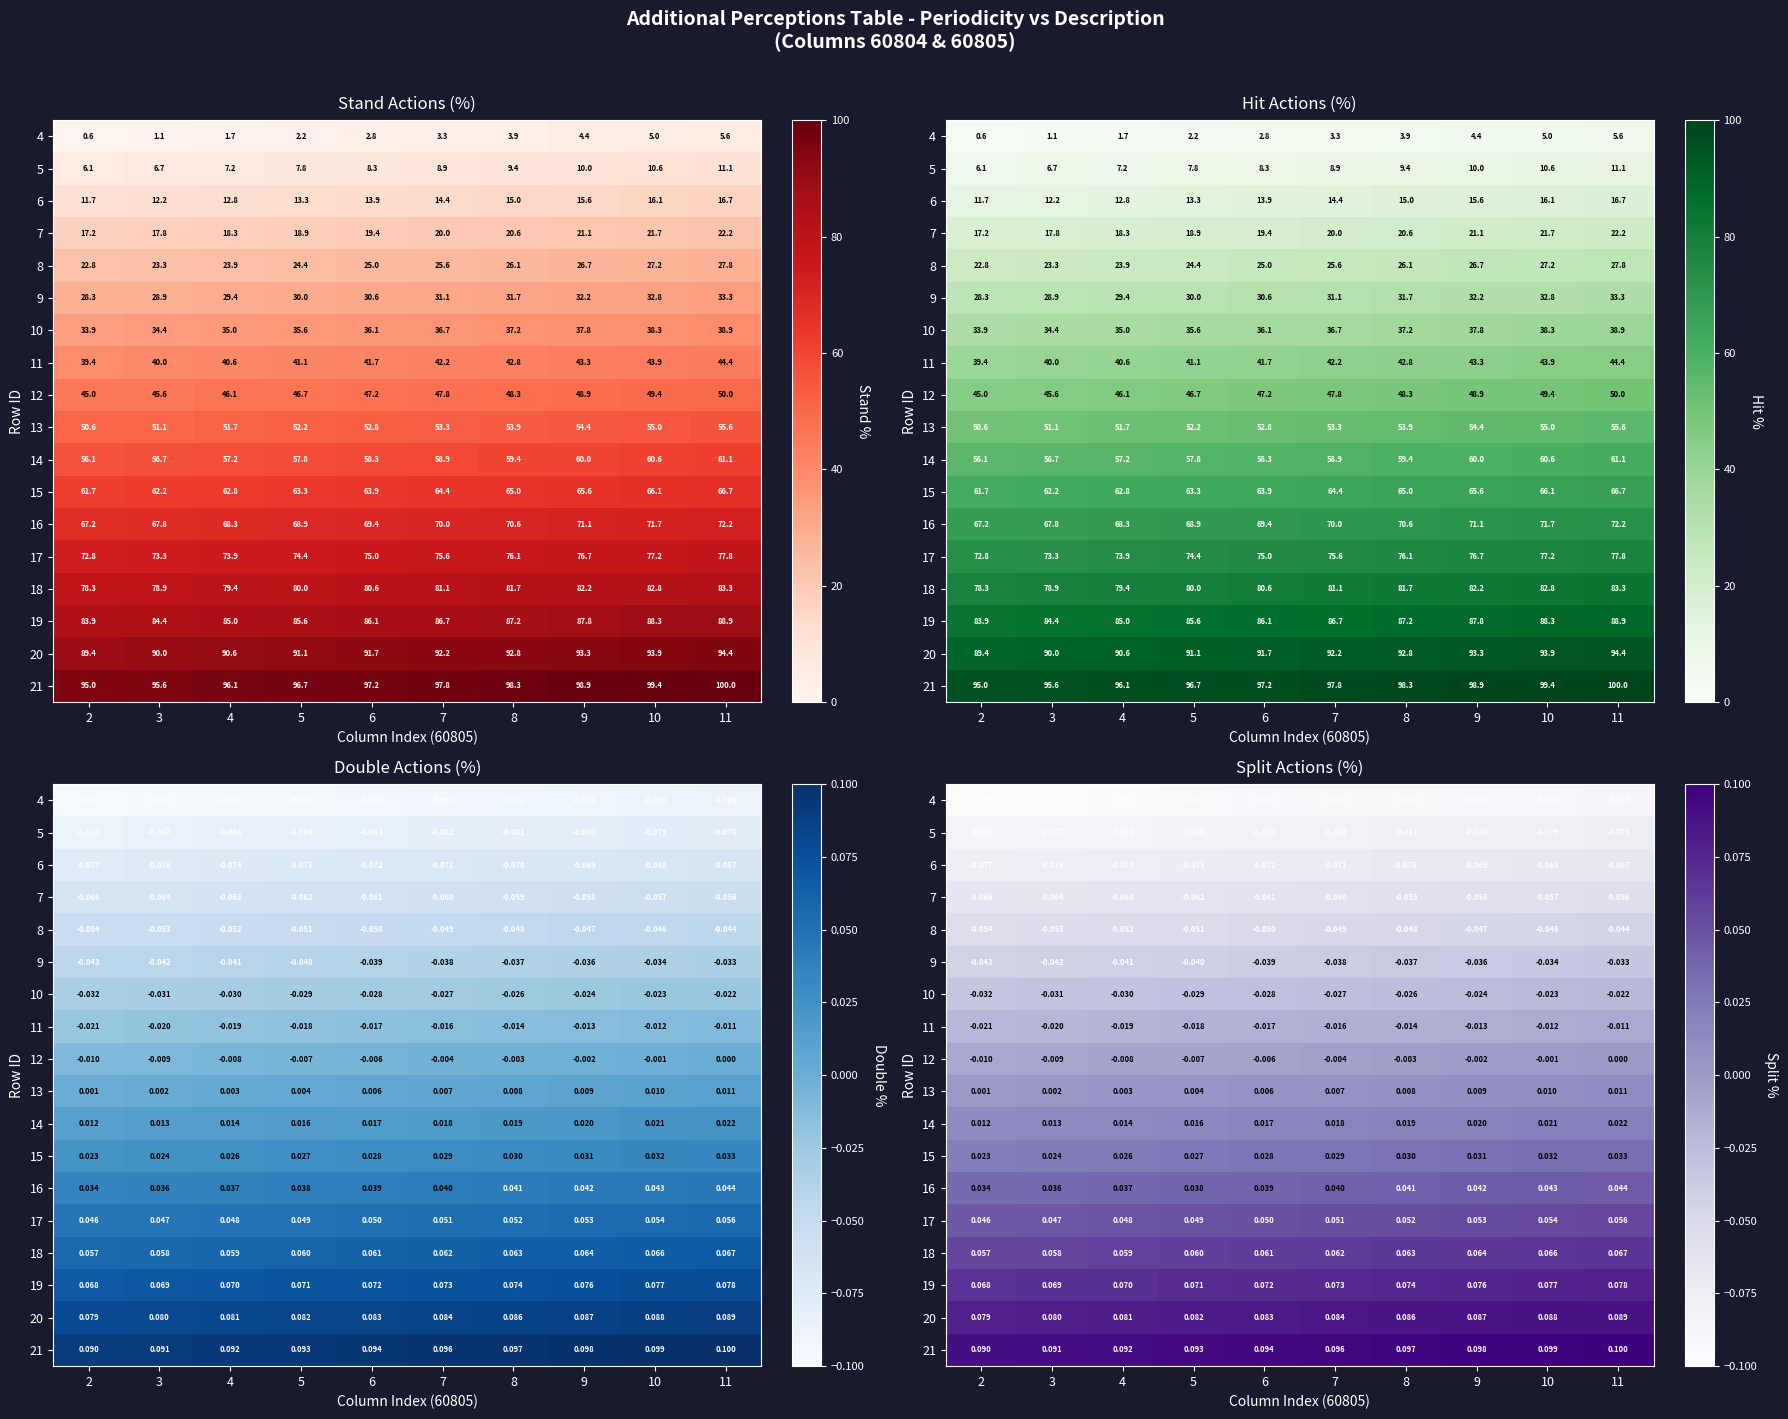

How many distinct data groups are displayed?

18